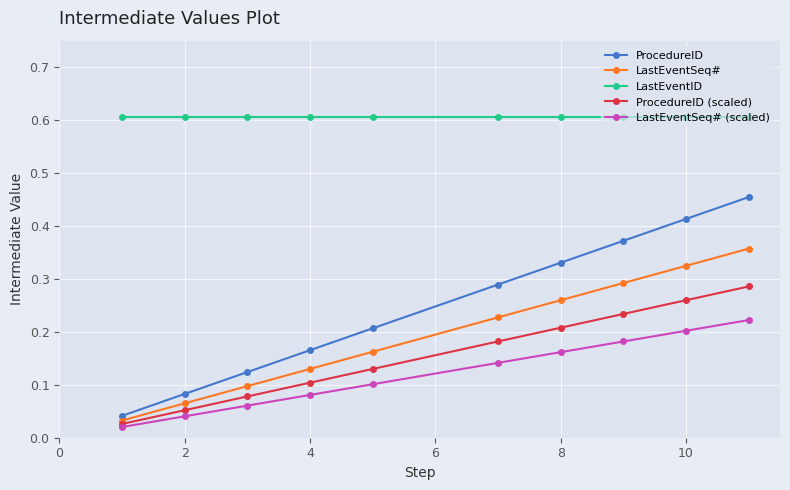

What are all the series names shown in the legend?

ProcedureID, LastEventSeq#, LastEventID, ProcedureID (scaled), LastEventSeq# (scaled)